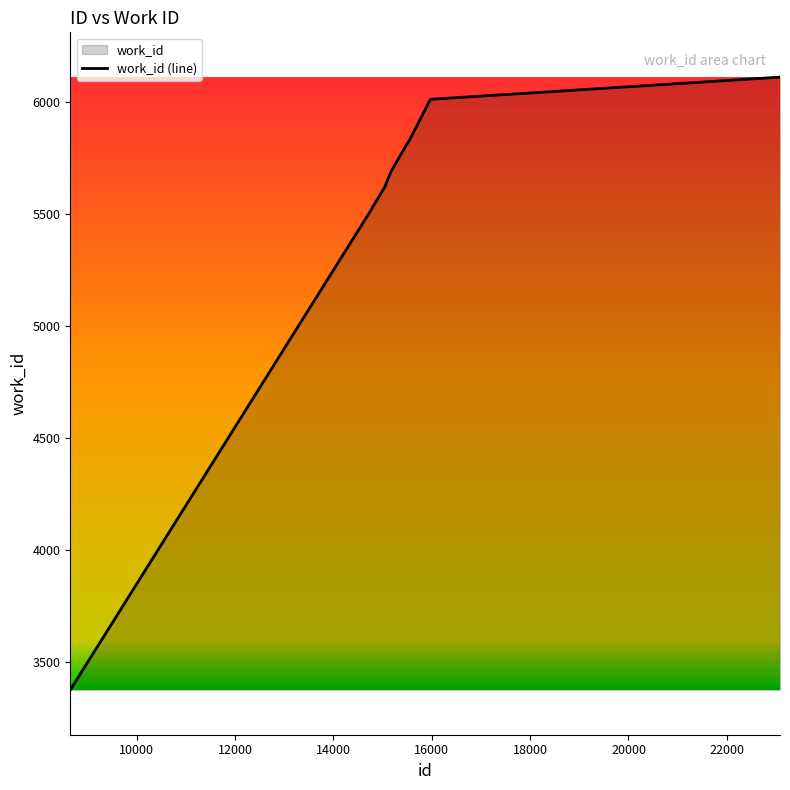

What is the smallest value displayed?

3375